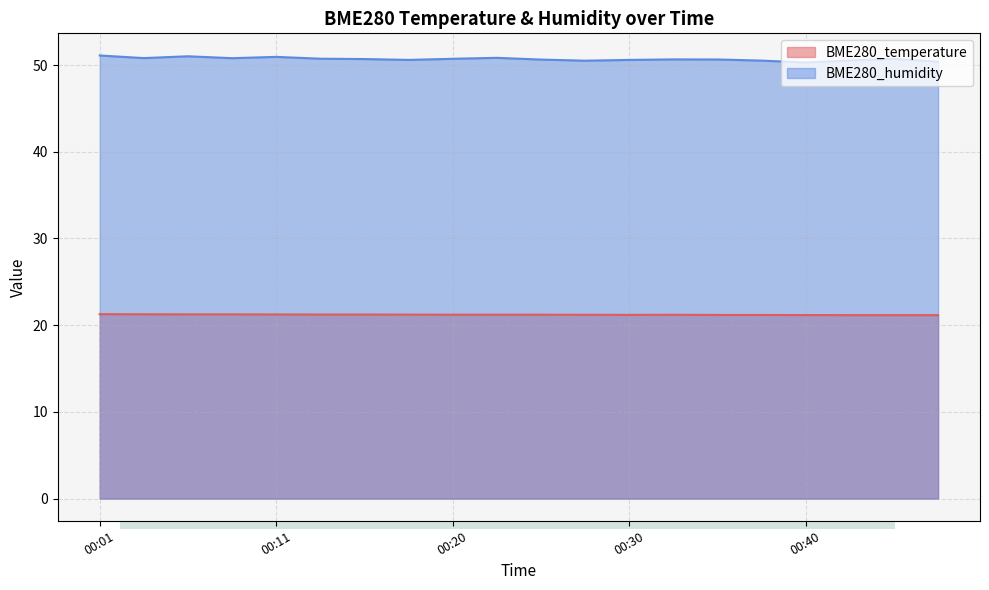

Which series has the largest total across all categories?

BME280_humidity